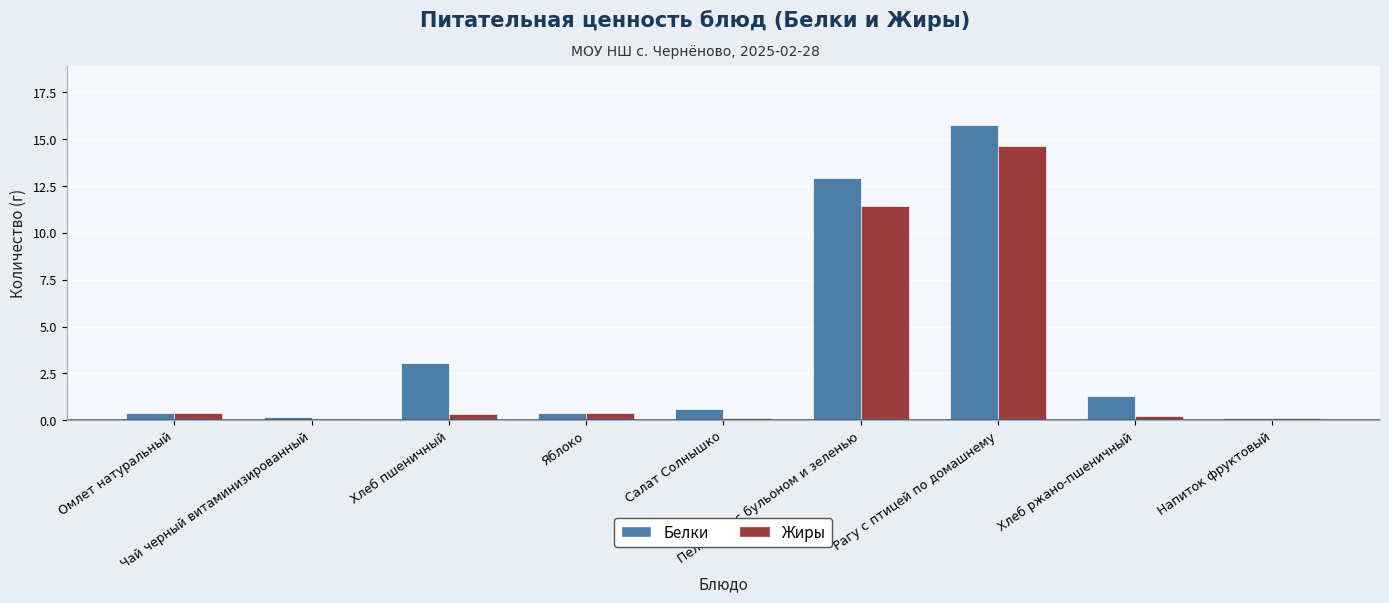

Reading right to left, what are all the values shown in this chart?

Белки: 0.1	1.3	15.7	12.9	0.6	0.4	3.0	0.2	0.4
Жиры: 0.1	0.2	14.7	11.4	0.1	0.4	0.3	0.1	0.4